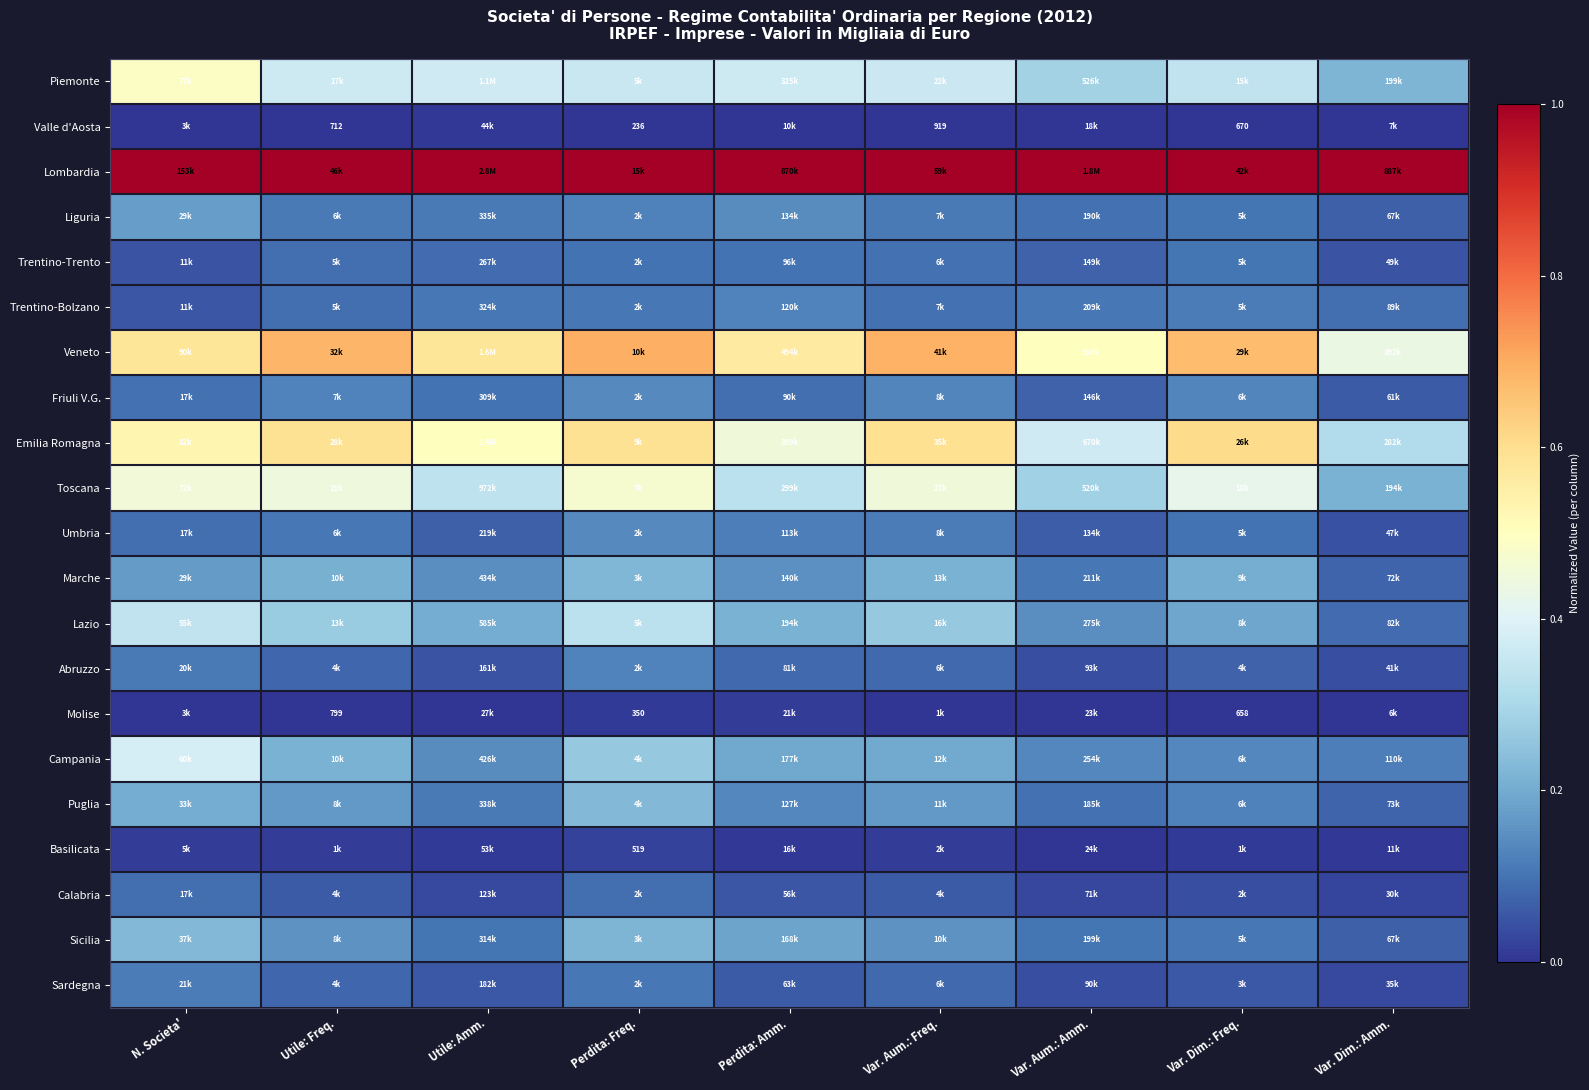

What is the difference between the highest and lowest values at Perdita: Freq.?

1.0